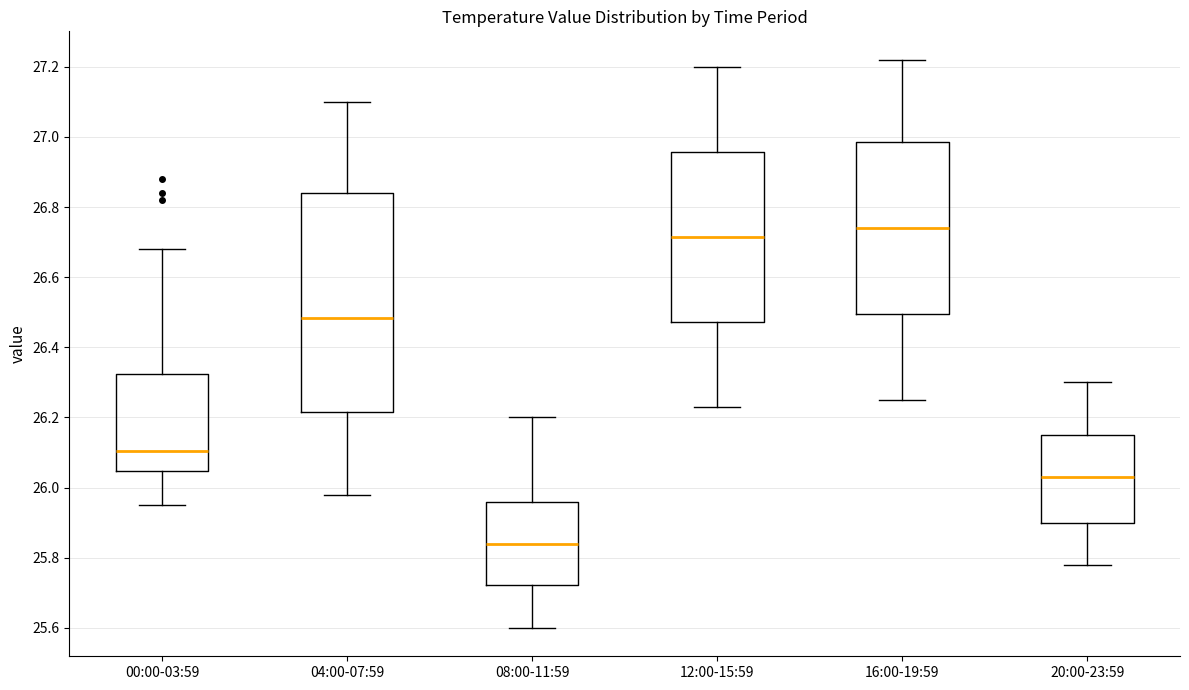

Where is the lower edge of the box for 20:00-23:59 on the y-axis? The values are not printed on the chart, so give them approximately, as read against the axis.

25.90